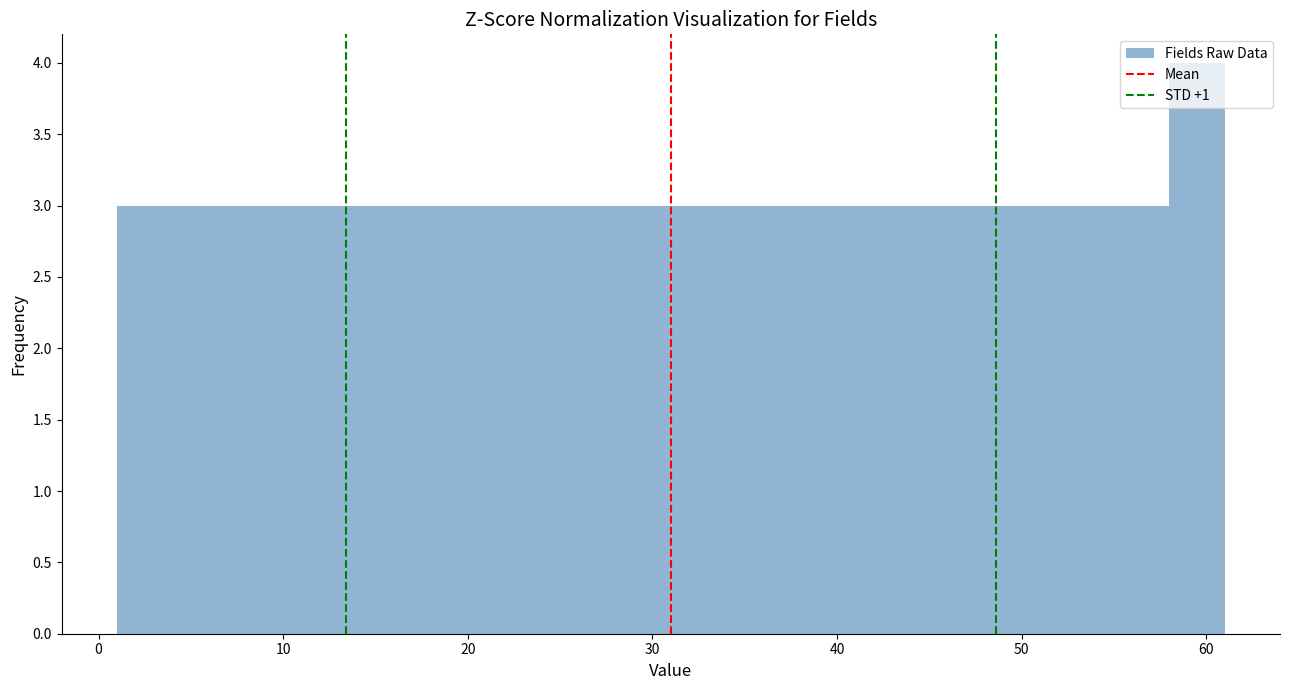

Read against the x-axis, roughly where is the centre of the tallest bar?

60